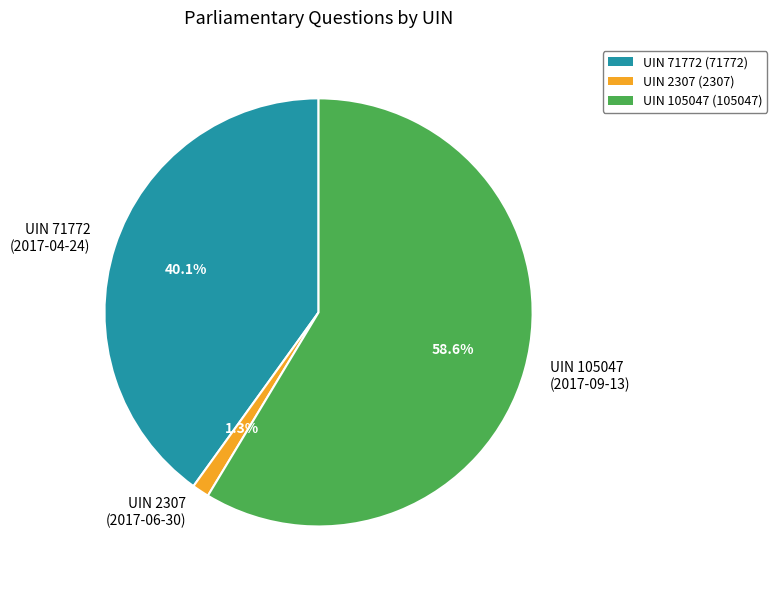

Combined, do UIN 71772 (2017-04-24) and UIN 2307 (2017-06-30) account for over 50%?

No